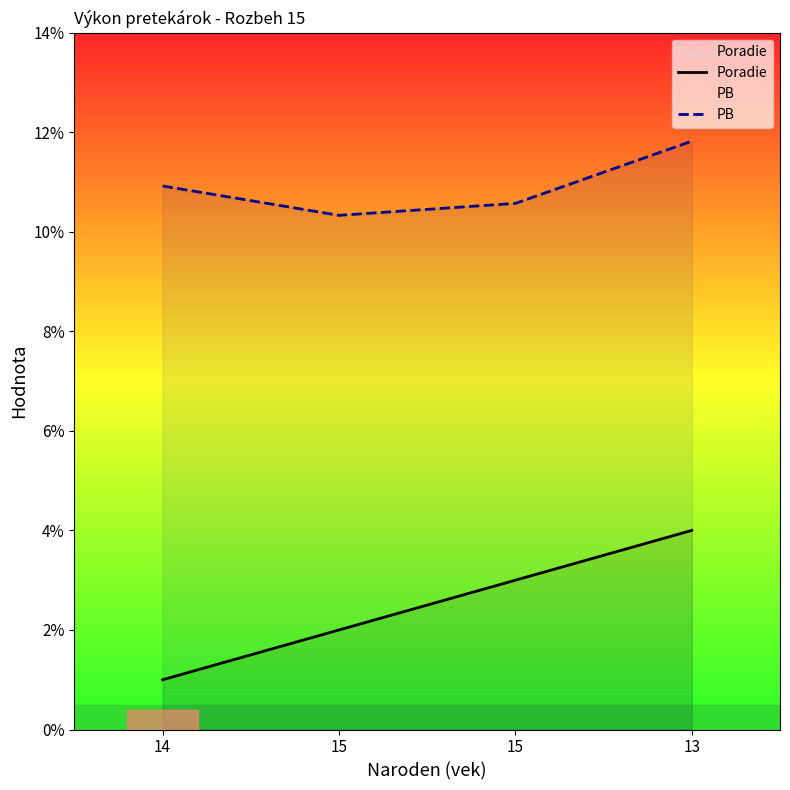

The value of PB at 15 is 3.8. True or false?

False